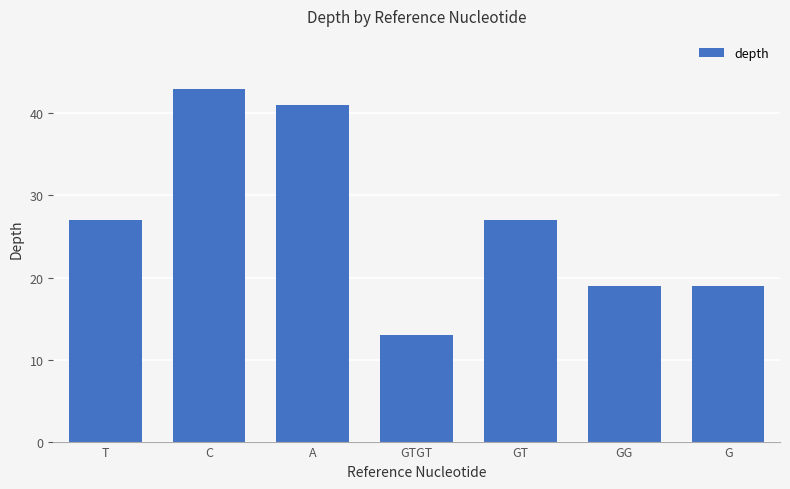

Does the chart contain stacked bars?

No